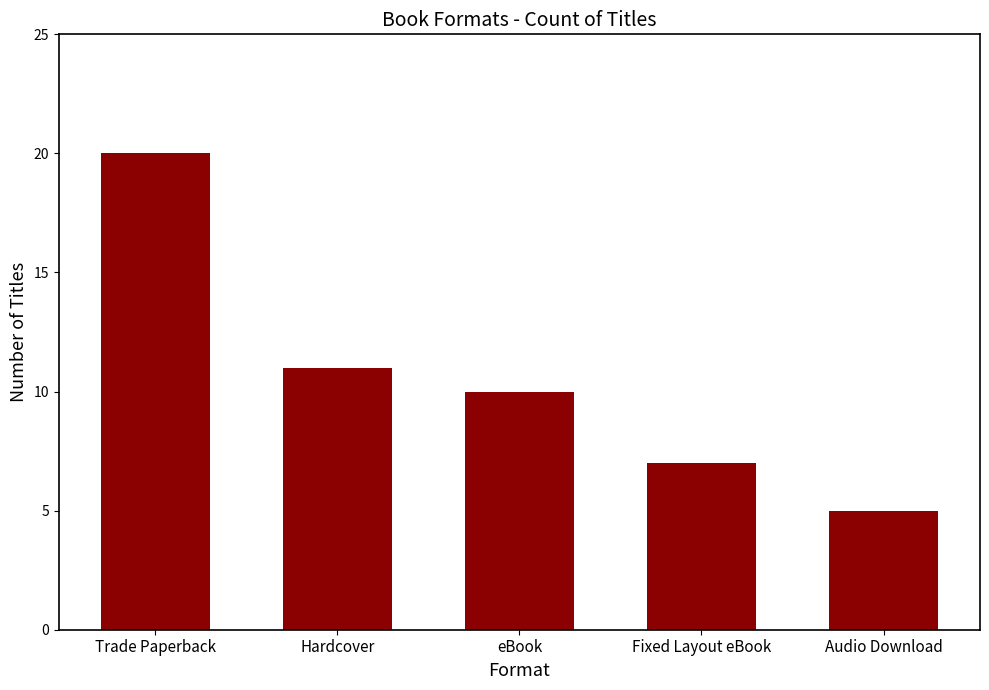

The value at Fixed Layout eBook is 7. True or false?

True